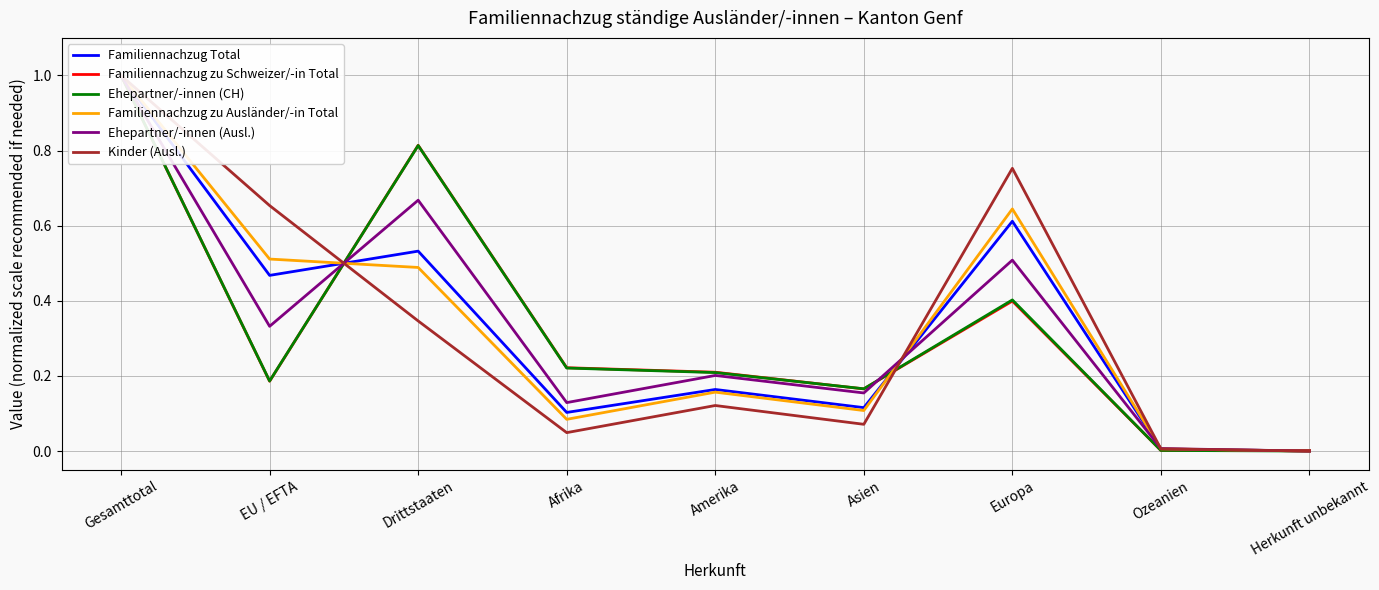

How many data points in Familiennachzug zu Ausländer/-in Total are above 0?

8